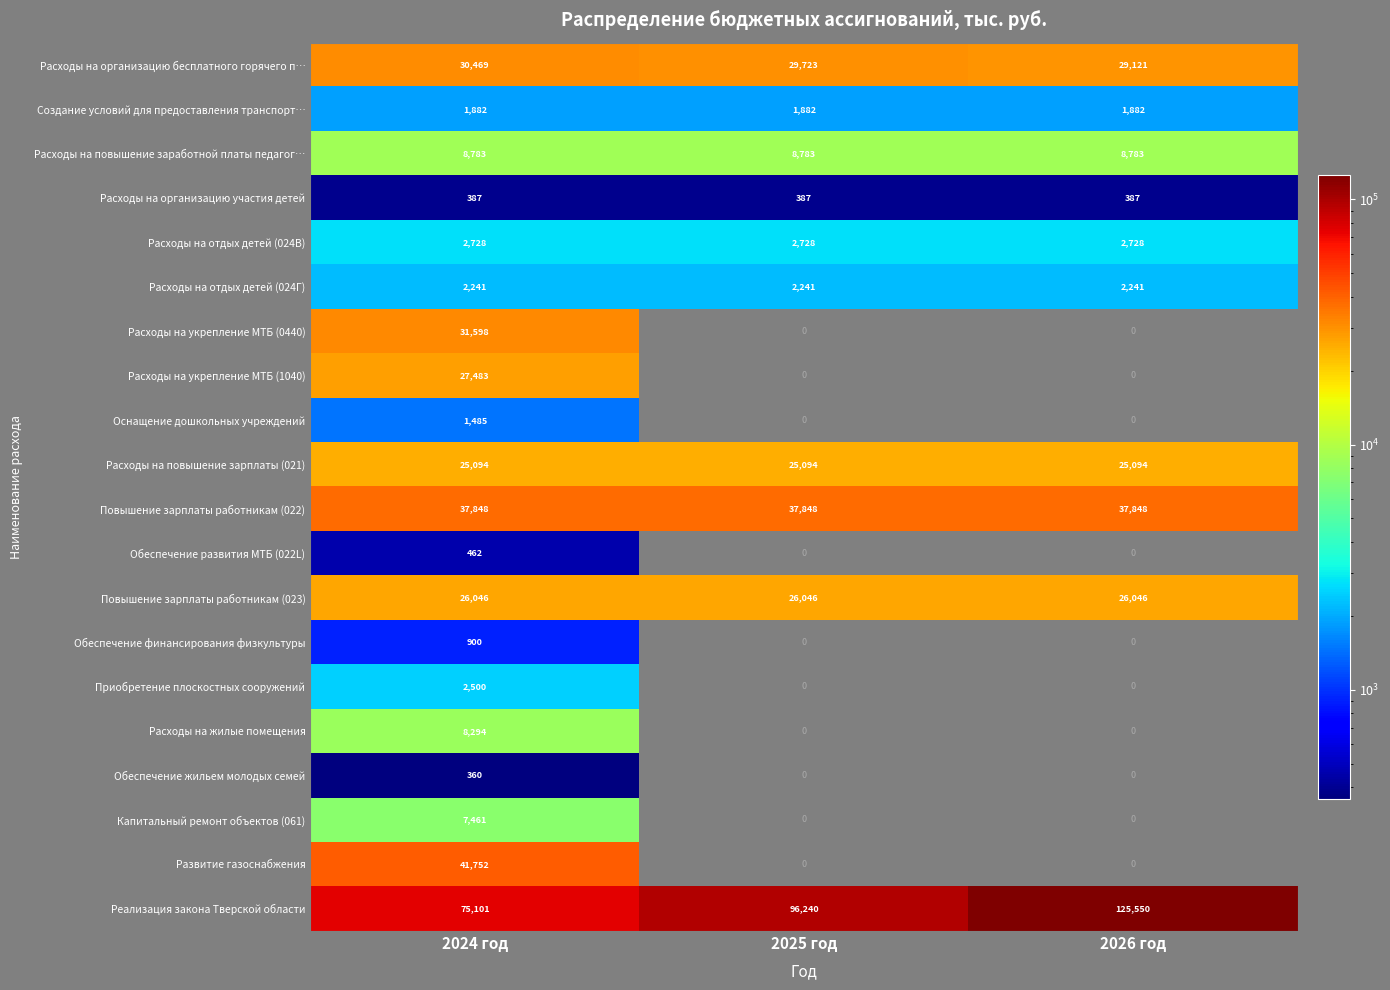

What is the spread (max minus min) of values at 2026 год?

125162.7